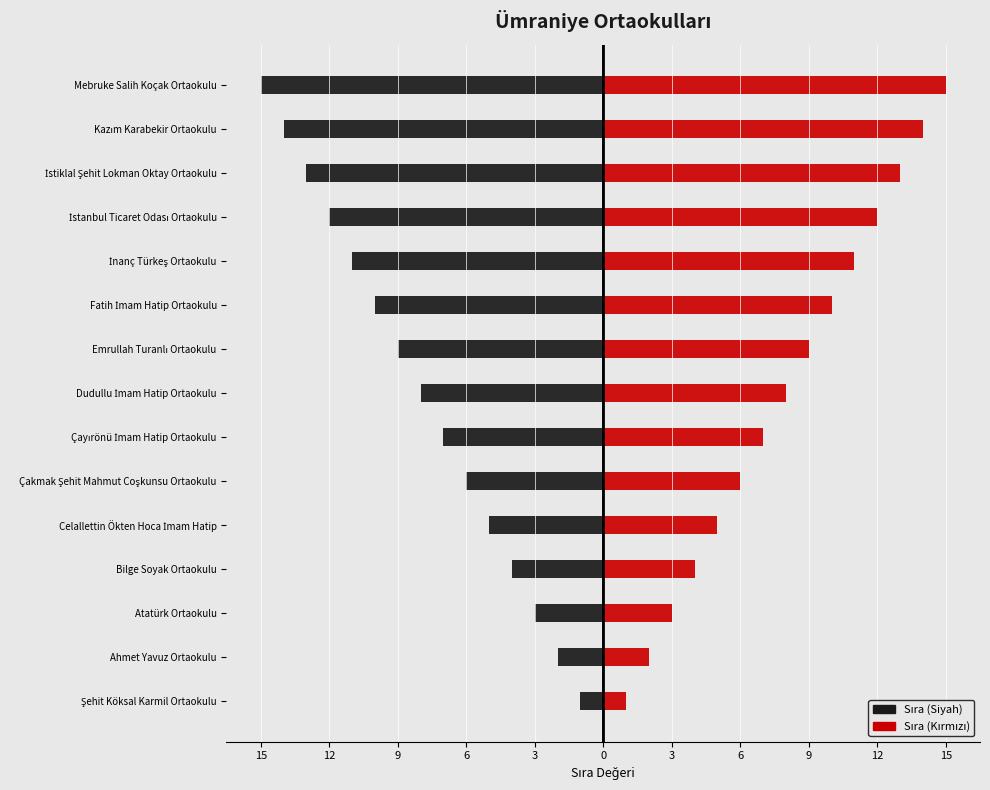

List the series in order of their overall mean, lowest first.

Sıra (Siyah), Sıra (Kırmızı)